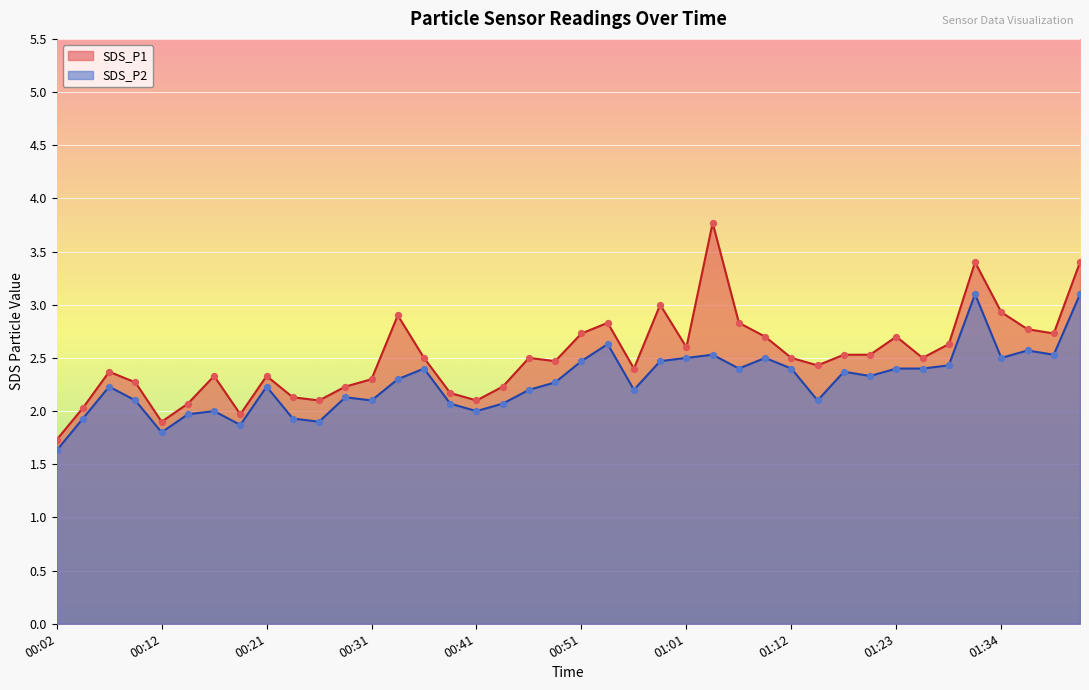

Which series has the largest total across all categories?

SDS_P1